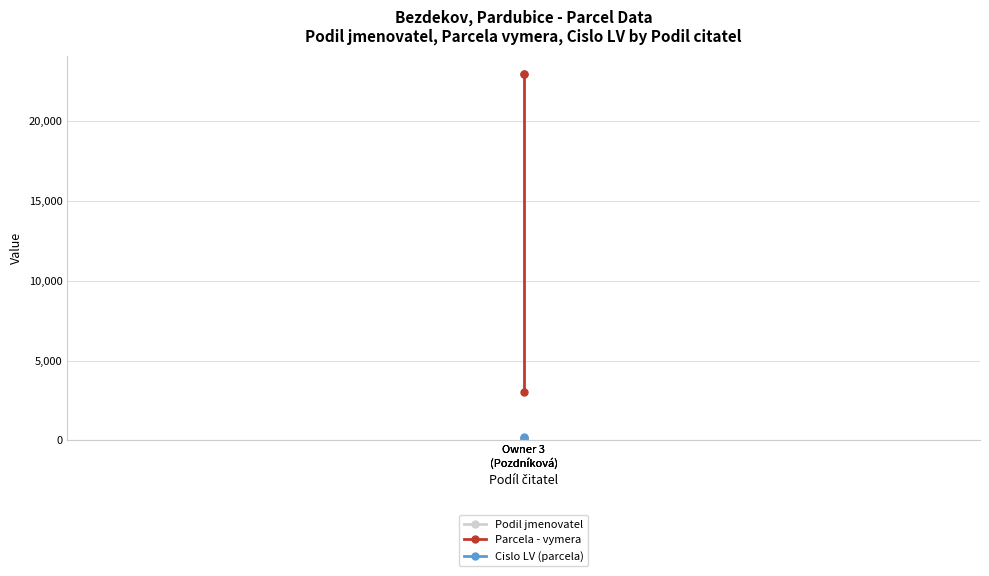

At which category is the sum across all series the highest?

Owner 3
(Pozdníková)